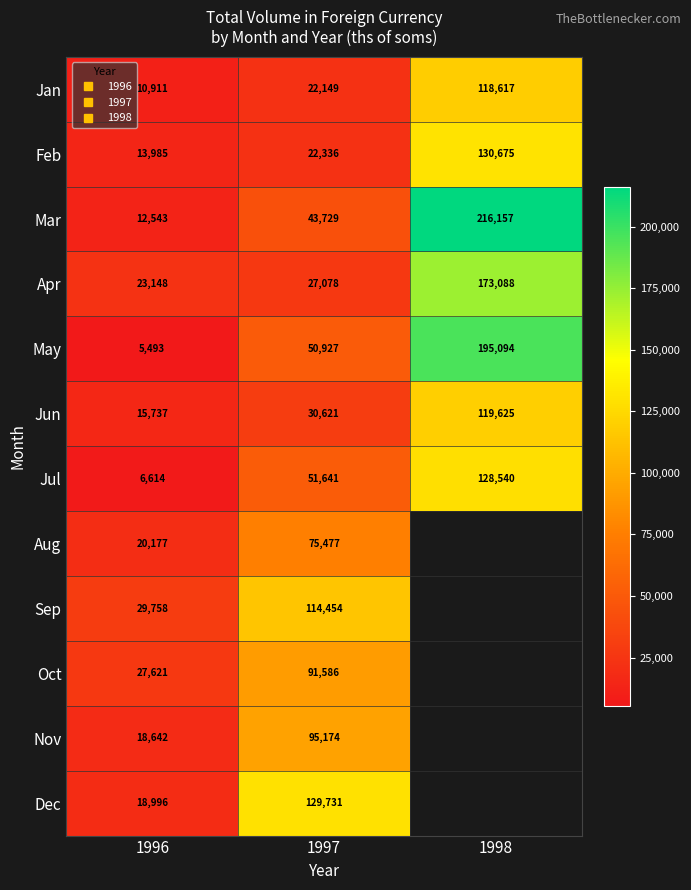

At 1998, list the series in order from smallest to largest.

Jan, Jun, Jul, Feb, Apr, May, Mar, Aug, Sep, Oct, Nov, Dec